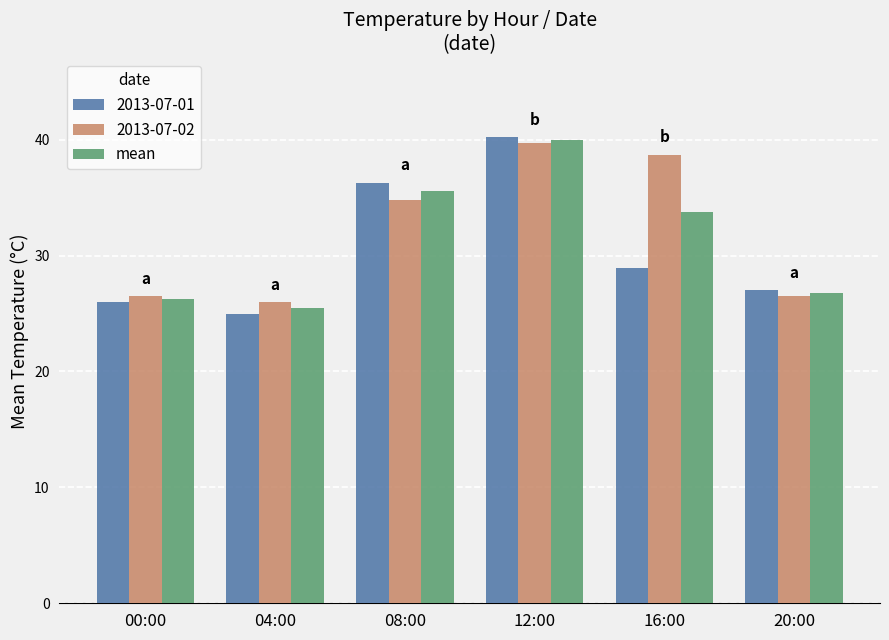

Are the bars grouped side by side (vs. stacked)?

Yes